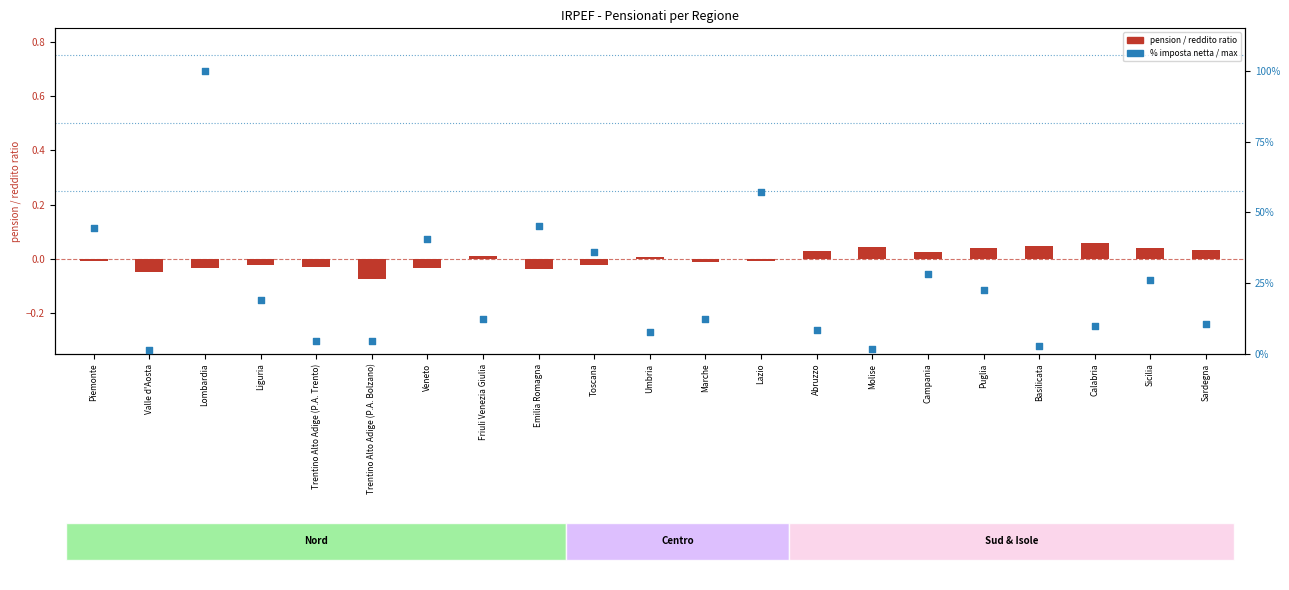

Which series reaches the maximum Y coordinate?

% imposta/max